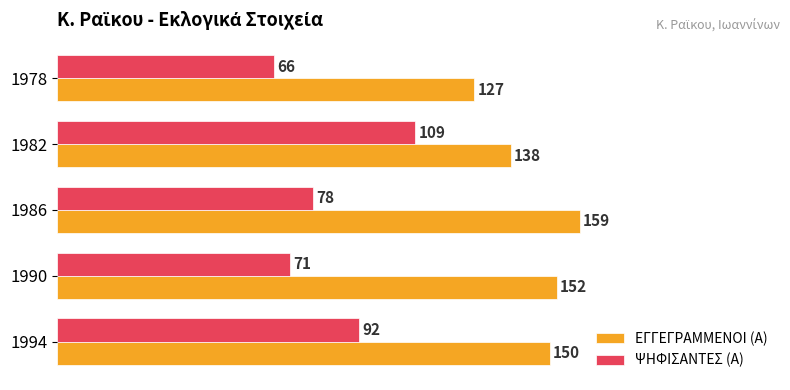

What is the difference between the highest and lowest values at 1978?

61